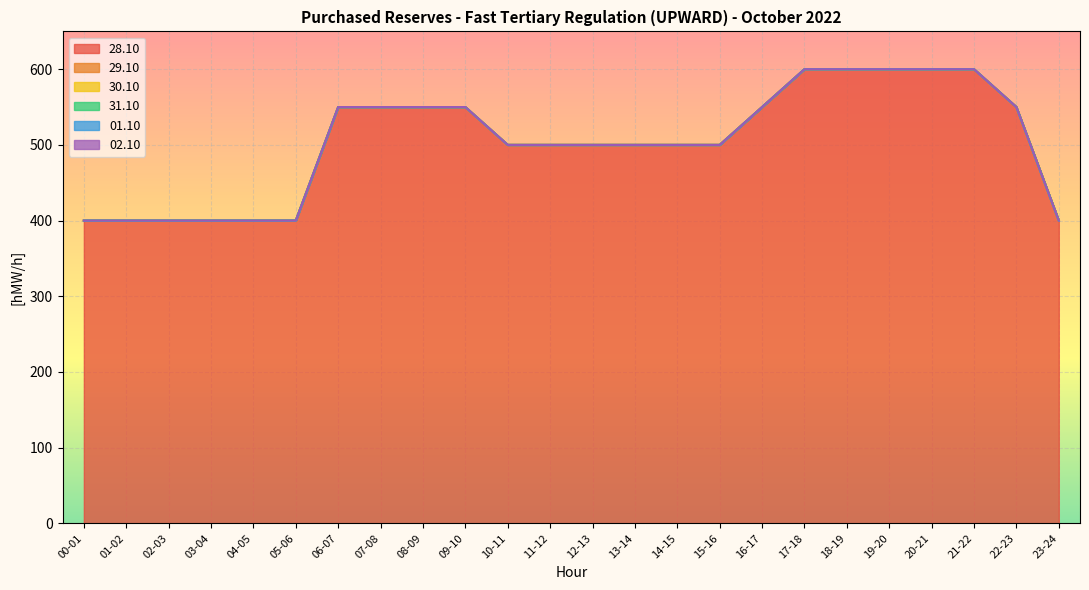

How many data points does each series have?

24